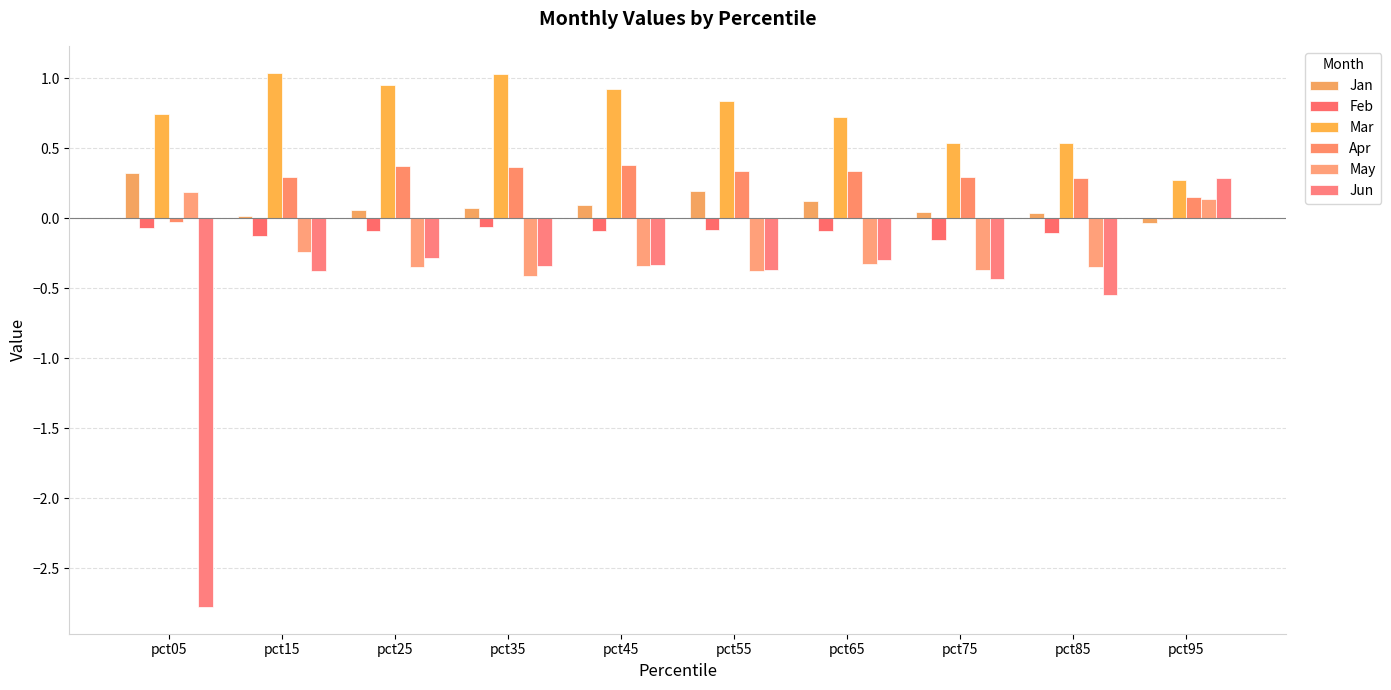

At how many categories does at least one series exceed -2?

10